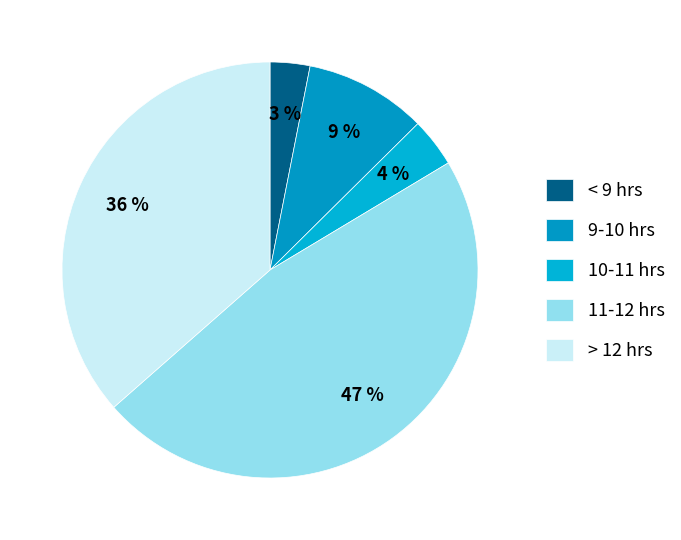

Is there any slice that represents more than half of the pie?

No